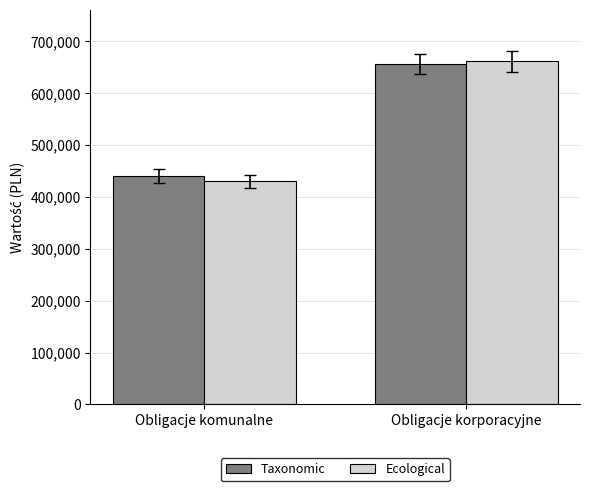

How many distinct data groups are displayed?

2